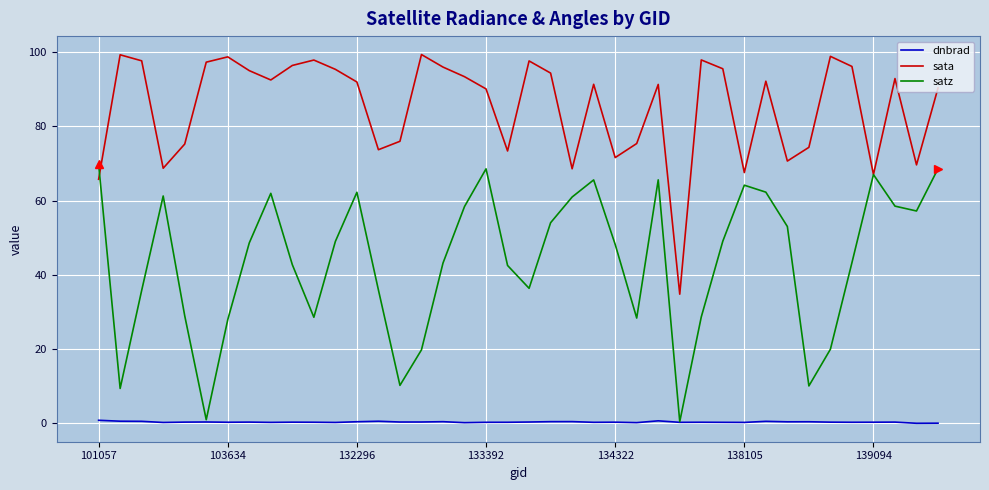

Which series has the largest total across all categories?

sata